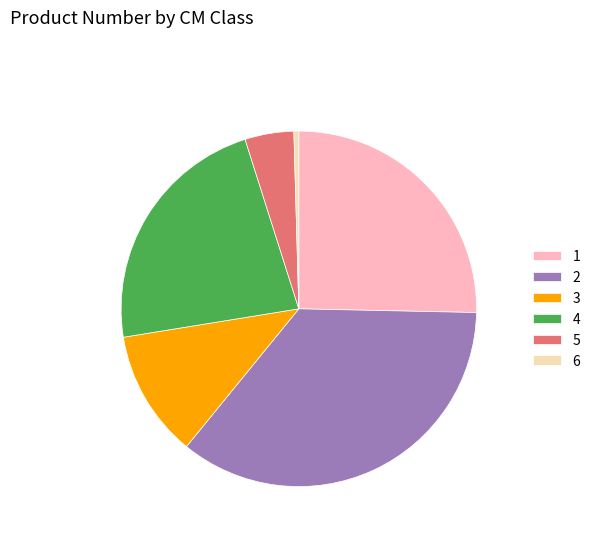

Approximately how many times larger is the value at 2 compared to 1?

1.4